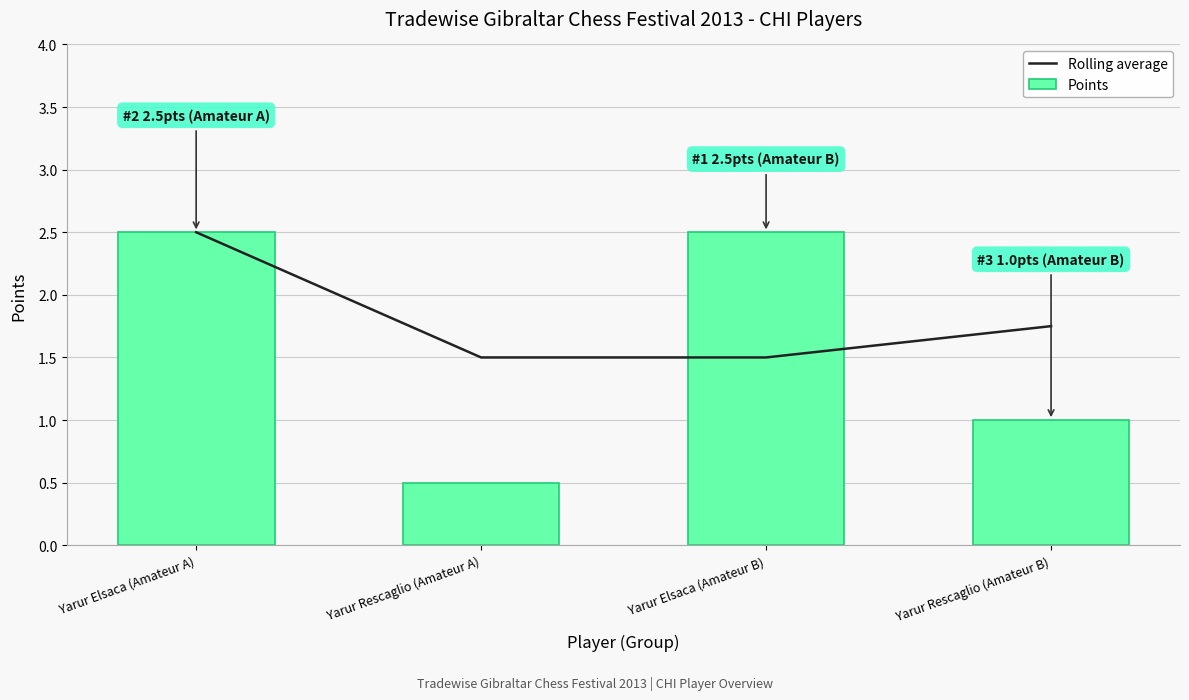

What are all the series names shown in the legend?

Rolling average, Points